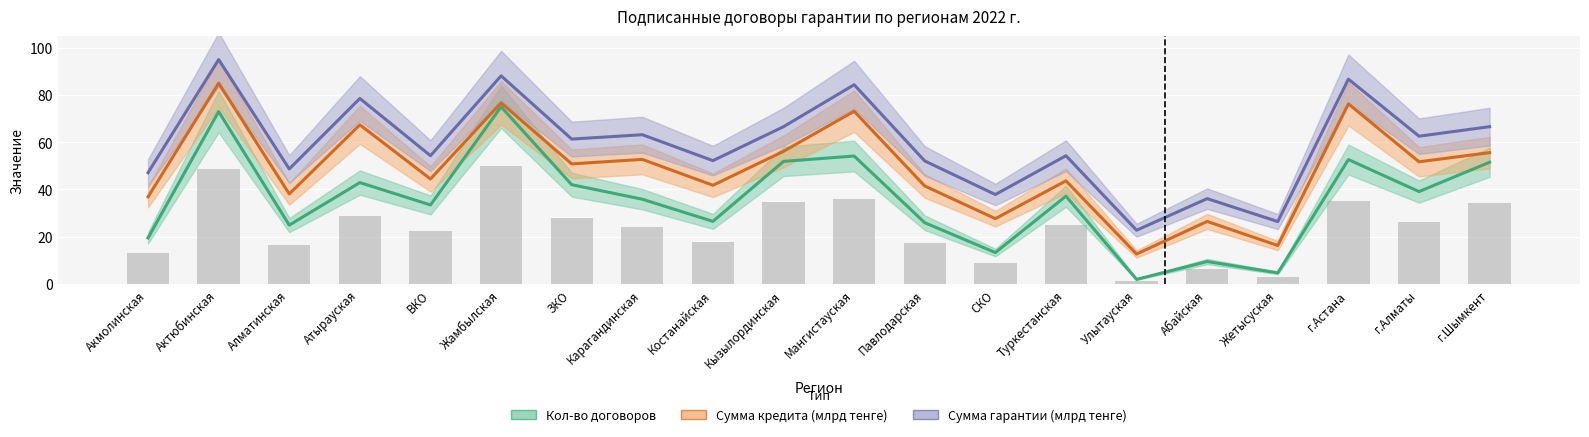

Which label corresponds to the smallest value in the chart?

Улытауская